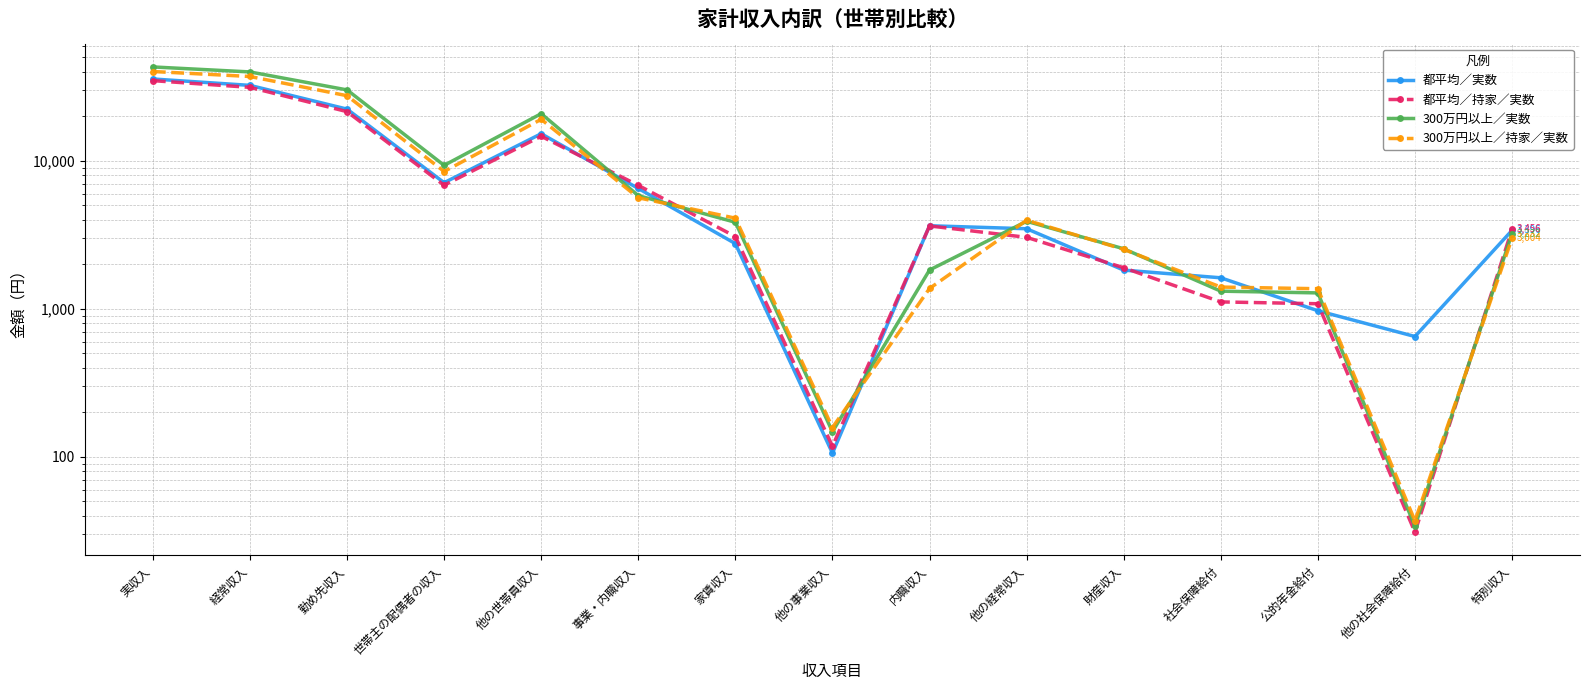

What is the average value of the 300万円以上／実数 series?

11165